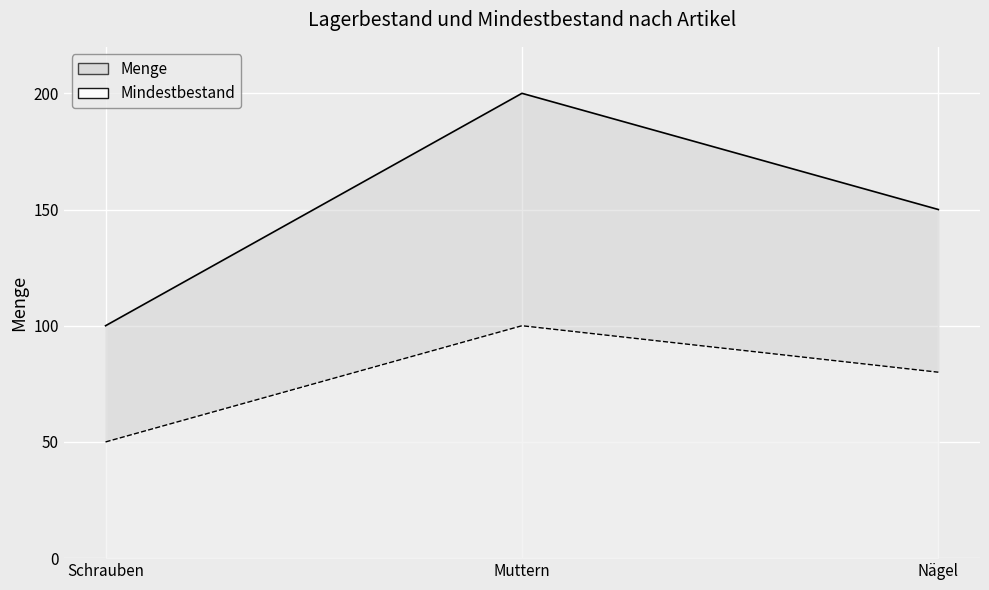

Rank the categories by Mindestbestand value from highest to lowest.

Muttern, Nägel, Schrauben